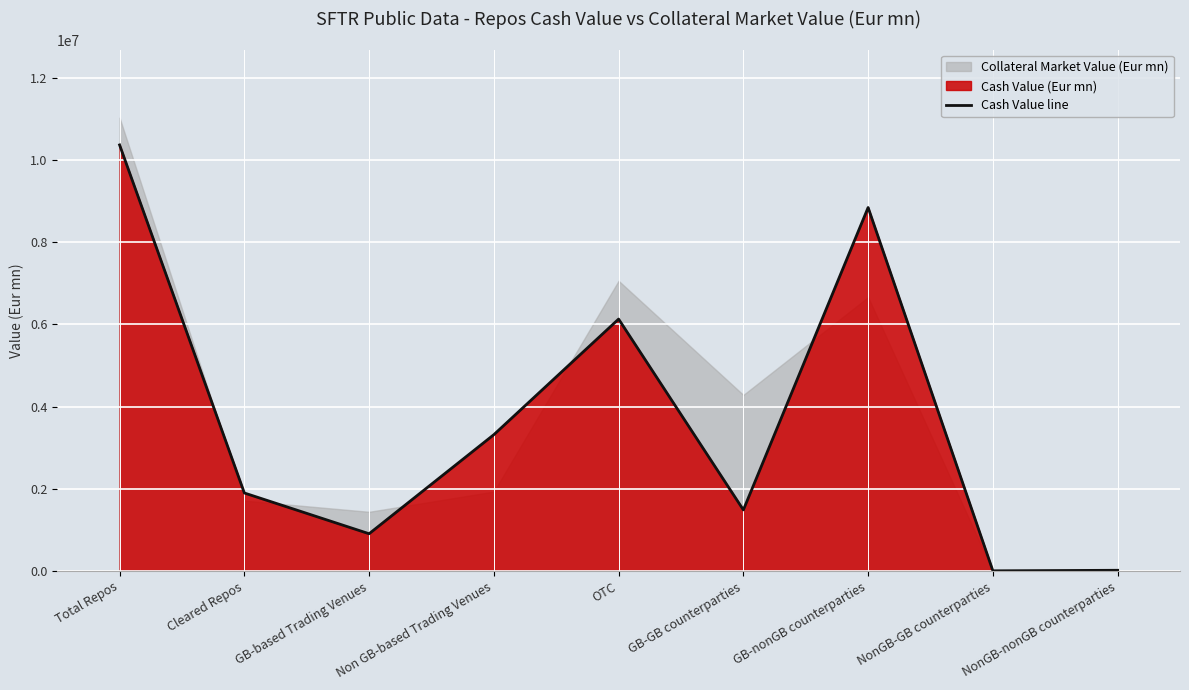

What is the value of the 5th point from the left?

6126844.3